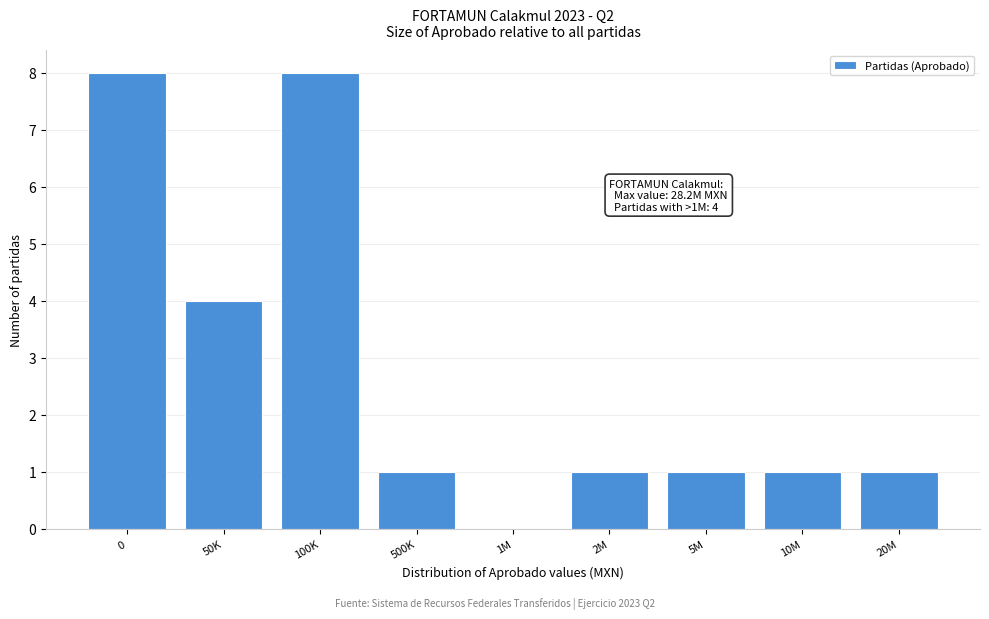

Reading left to right, what are all the values shown in this chart?

0=8	50K=4	100K=8	500K=1	1M=0	2M=1	5M=1	10M=1	20M=1